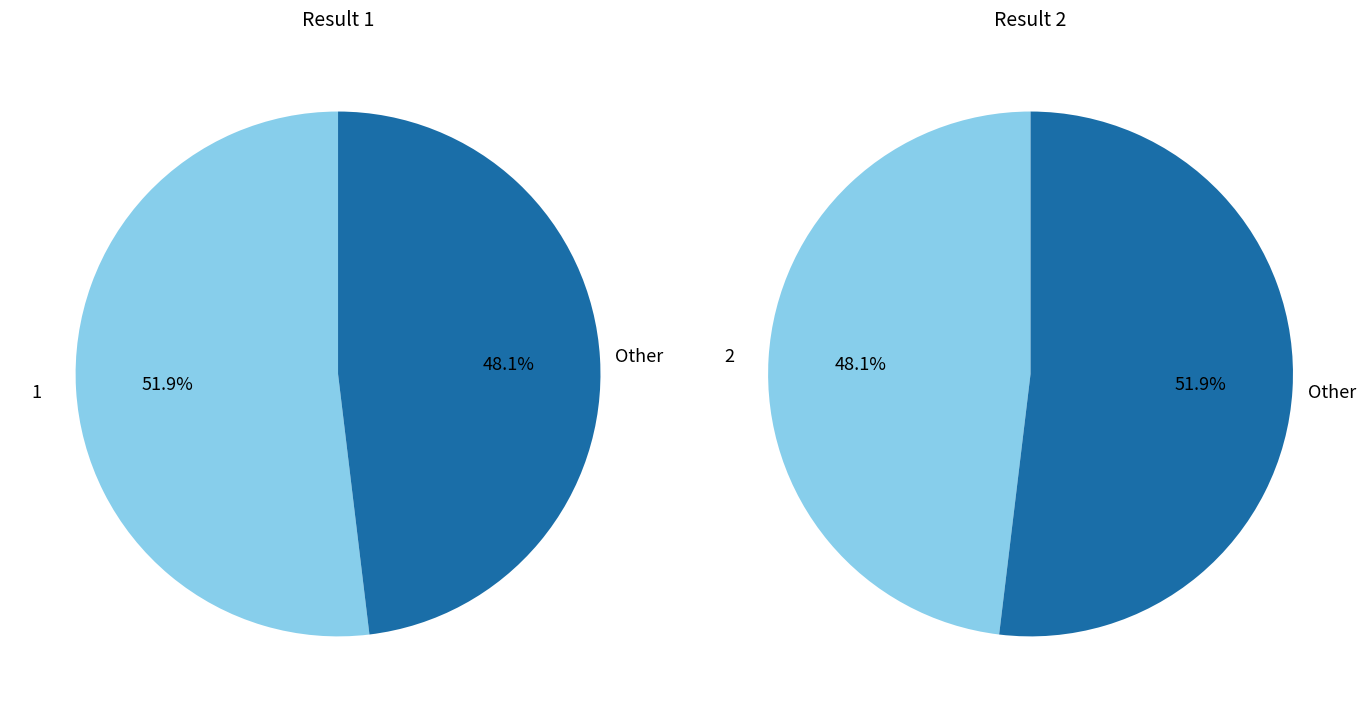

Does any single category account for the majority?

Yes